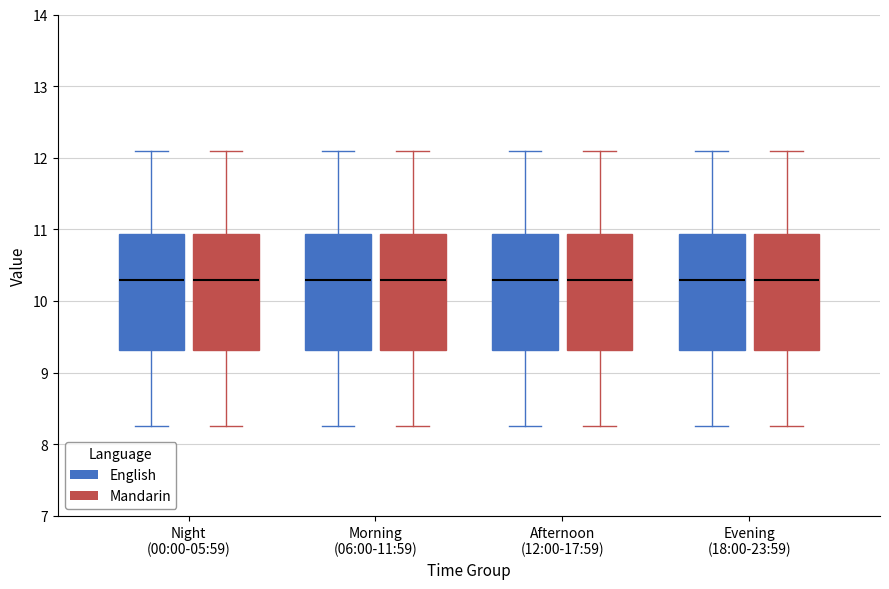

Reading left to right, transcribe this box plot: for each box, give where its median line is, the range the box spans, and where its two whiskers end, as read against the y-axis. The values are not printed on the chart, so give them approximately, as read against the axis.

Night (00:00-05:59) (English): median 10.3, box 9.3 to 10.9, whiskers 8.3 to 12.1
Night (00:00-05:59) (Mandarin): median 10.3, box 9.3 to 10.9, whiskers 8.3 to 12.1
Morning (06:00-11:59) (English): median 10.3, box 9.3 to 10.9, whiskers 8.3 to 12.1
Morning (06:00-11:59) (Mandarin): median 10.3, box 9.3 to 10.9, whiskers 8.3 to 12.1
Afternoon (12:00-17:59) (English): median 10.3, box 9.3 to 10.9, whiskers 8.3 to 12.1
Afternoon (12:00-17:59) (Mandarin): median 10.3, box 9.3 to 10.9, whiskers 8.3 to 12.1
Evening (18:00-23:59) (English): median 10.3, box 9.3 to 10.9, whiskers 8.3 to 12.1
Evening (18:00-23:59) (Mandarin): median 10.3, box 9.3 to 10.9, whiskers 8.3 to 12.1